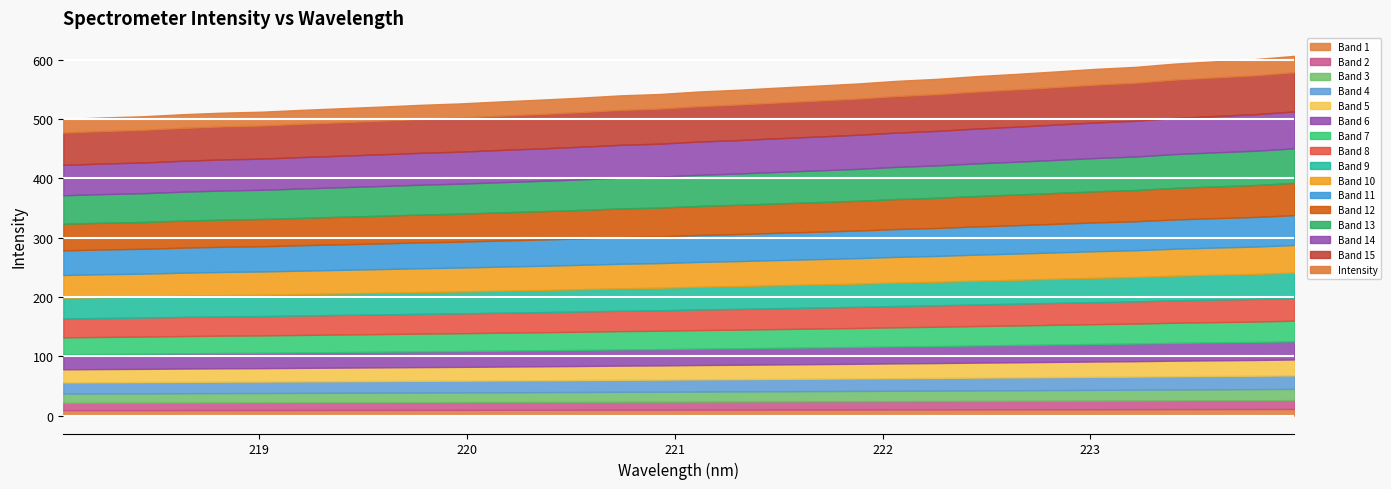

Which category has the highest value across all series?

223.9802